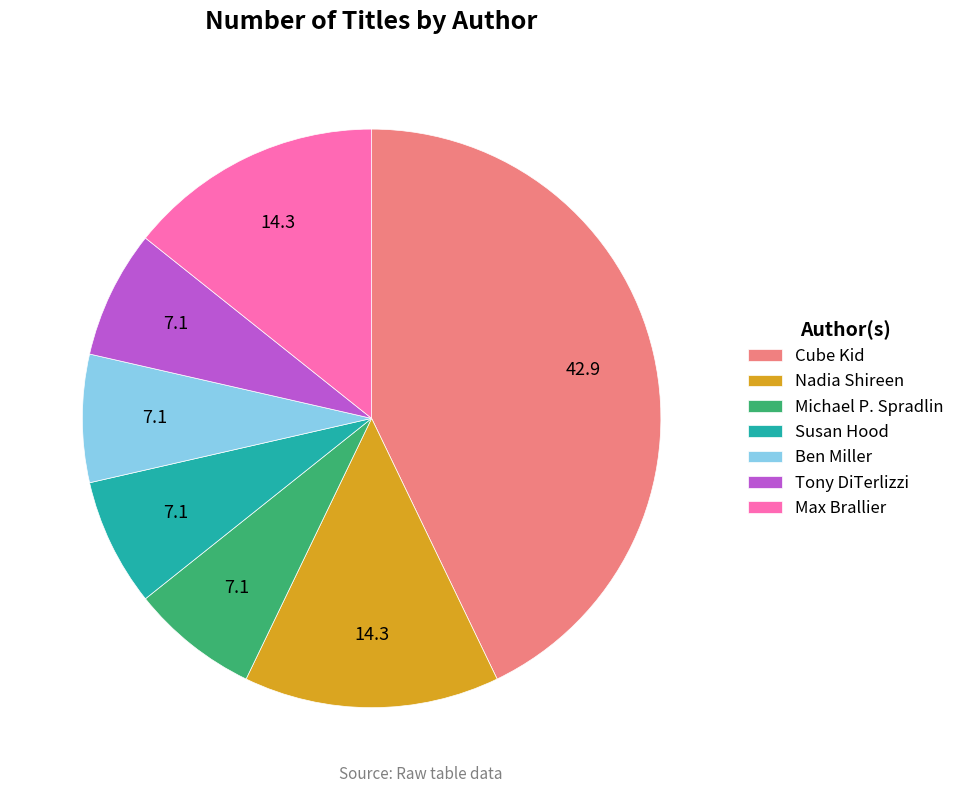

Do Nadia Shireen and Max Brallier together represent more than half of the pie?

No